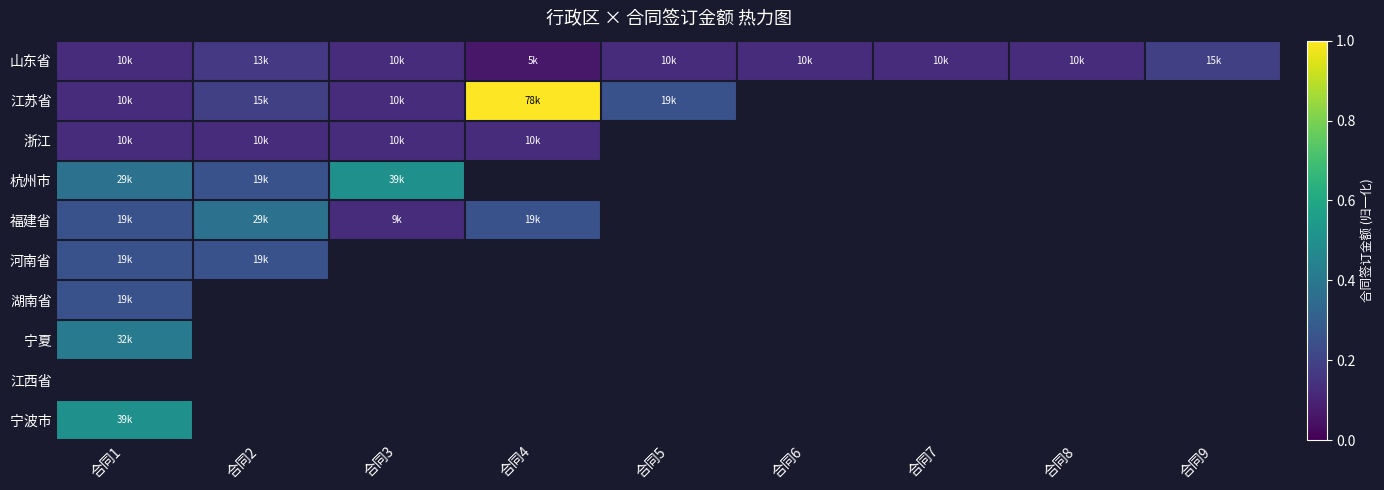

Which category has the lowest value in the 山东省 series?

合同4